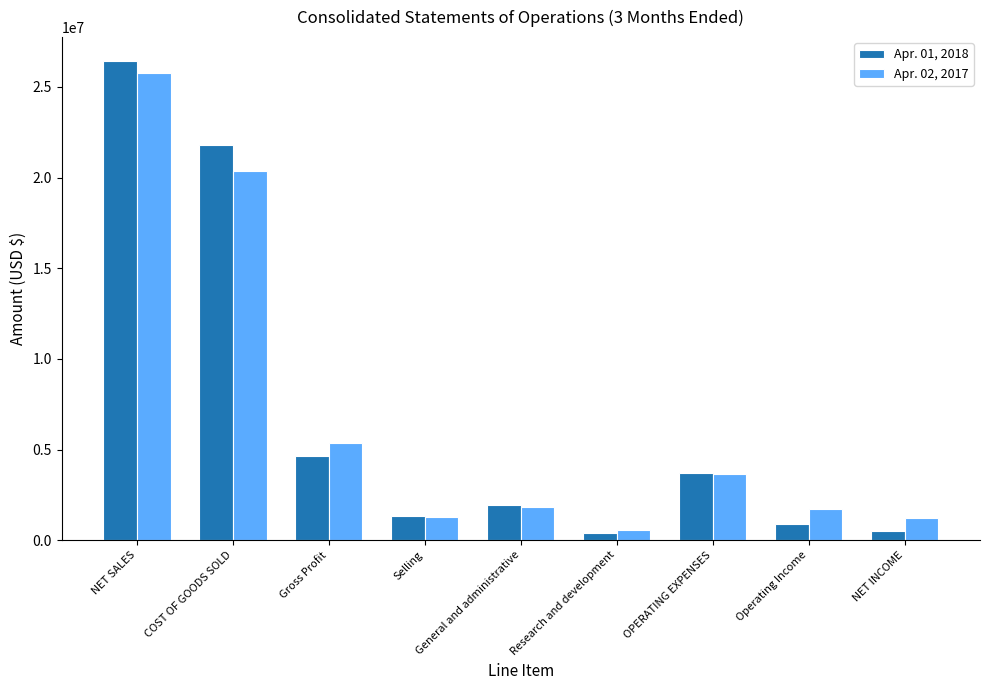

Which category has the highest value across all series?

NET SALES